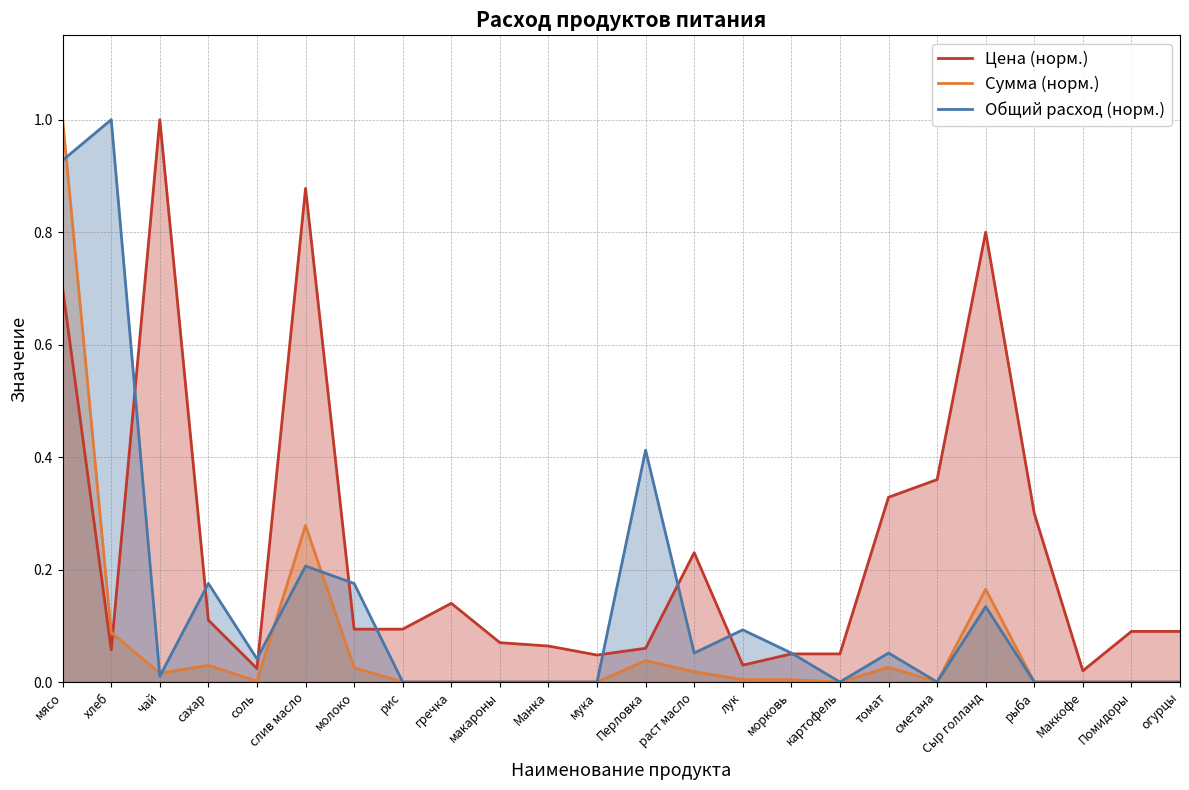

Which category has the highest value in the Общий расход (норм.) series?

хлеб